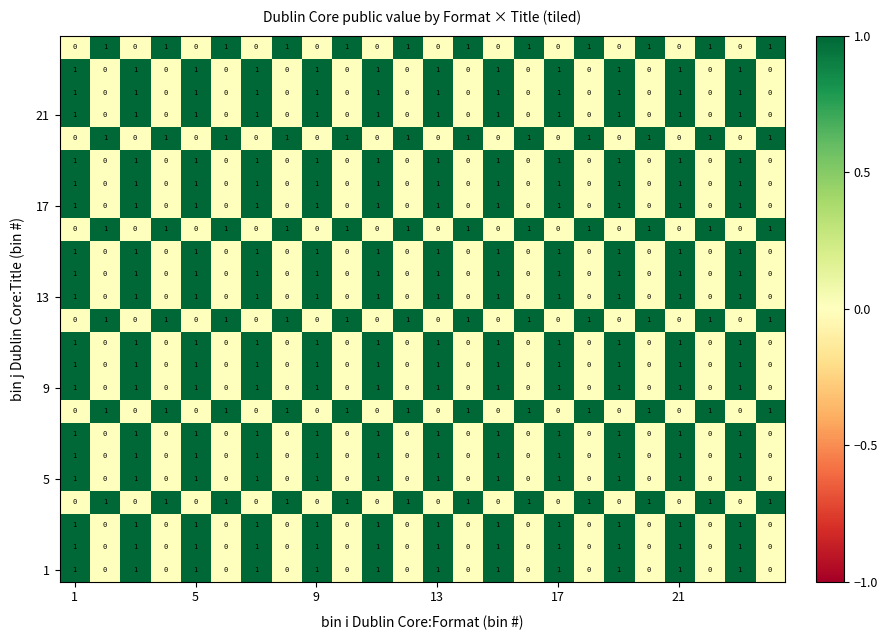

At how many categories does at least one series exceed 0?

24